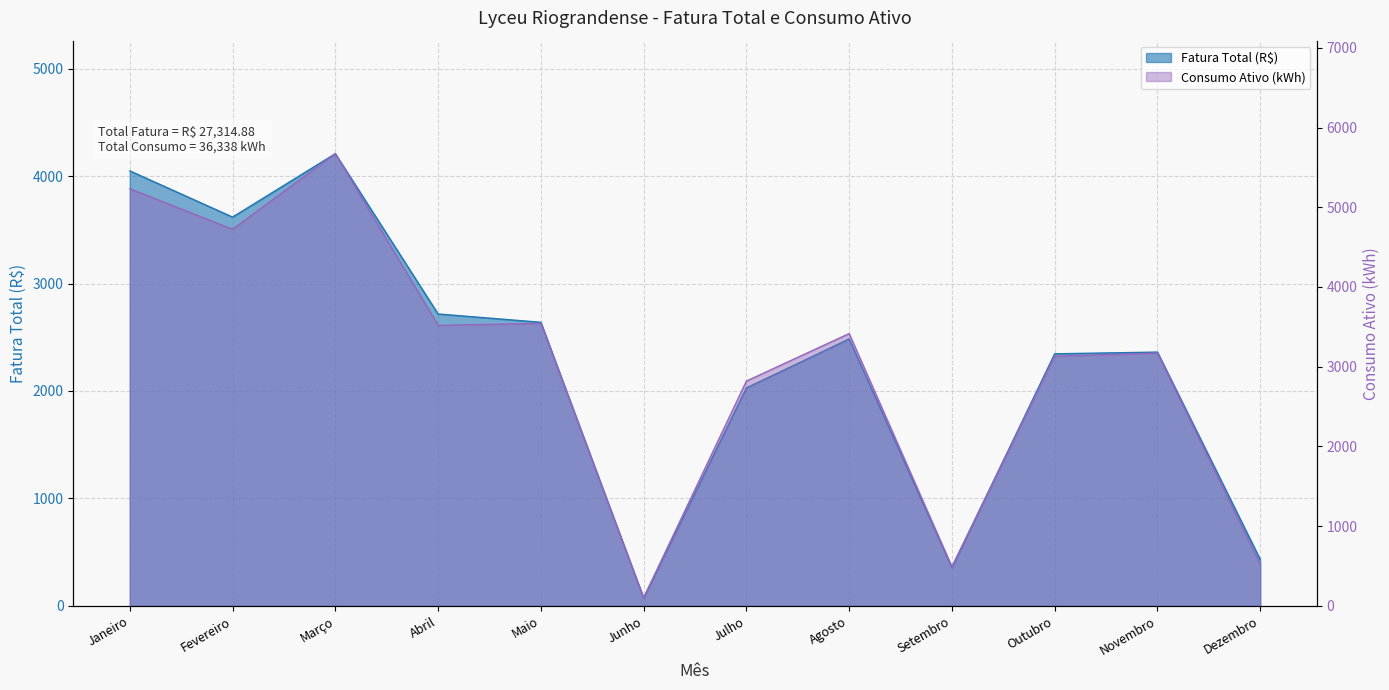

At which category does the chart reach its minimum across all series?

Junho